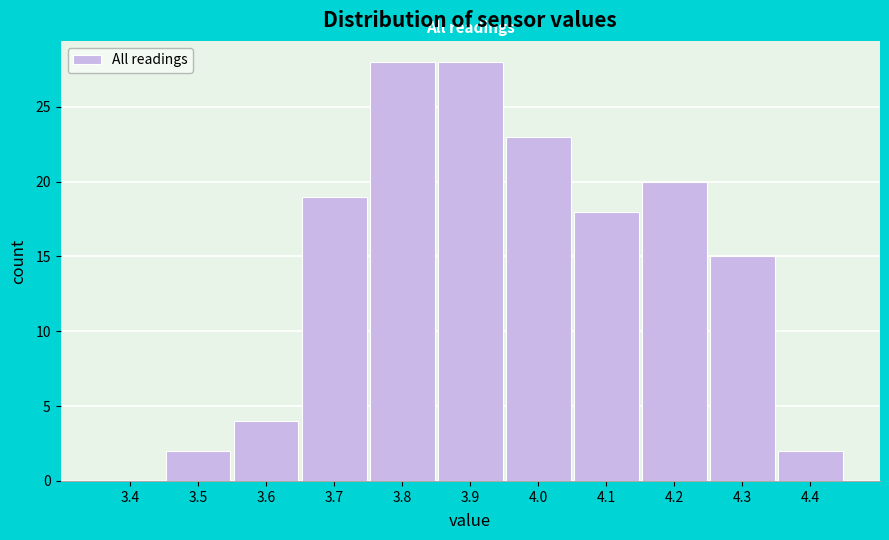

Reading left to right, extract all data points from this chart.

3.4=0	3.5=2	3.6=4	3.7=19	3.8=28	3.9=28	4.0=23	4.1=18	4.2=20	4.3=15	4.4=2